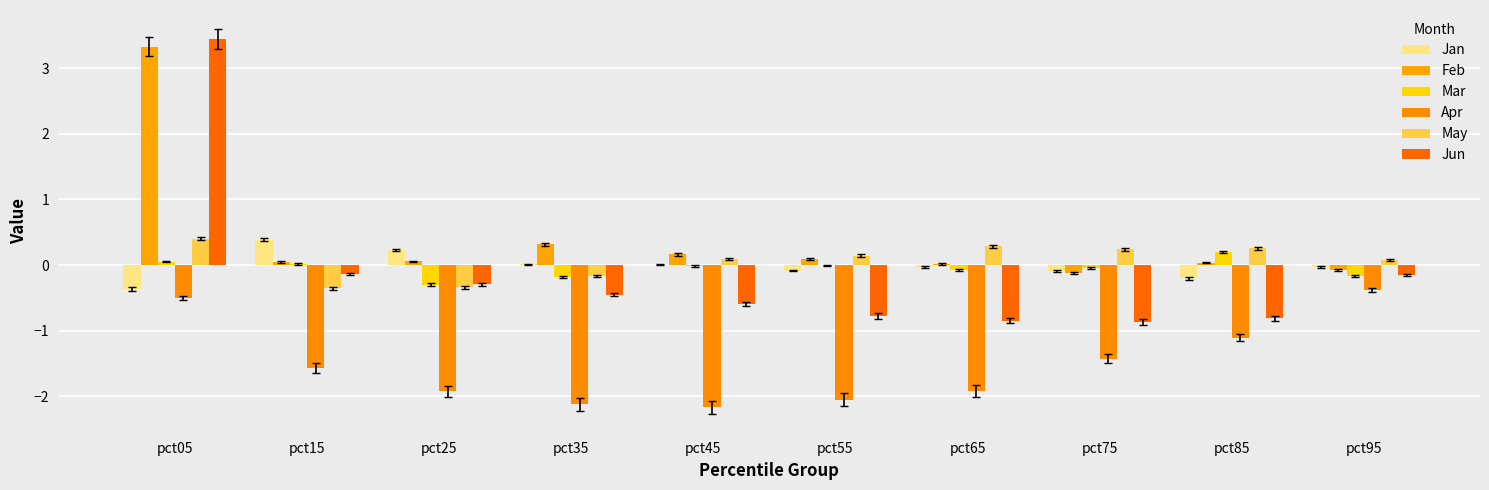

How many values in May are above zero?

7